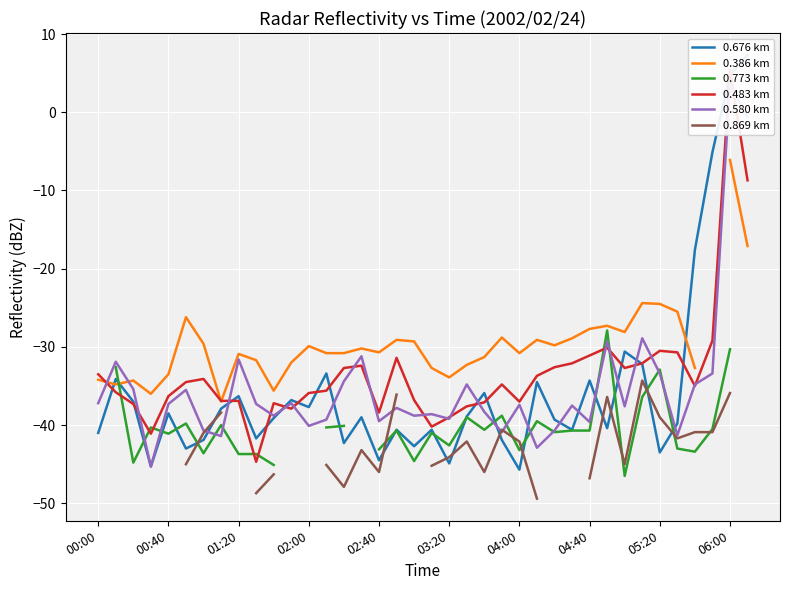

Which series has the largest range (max minus min)?

0.676 km